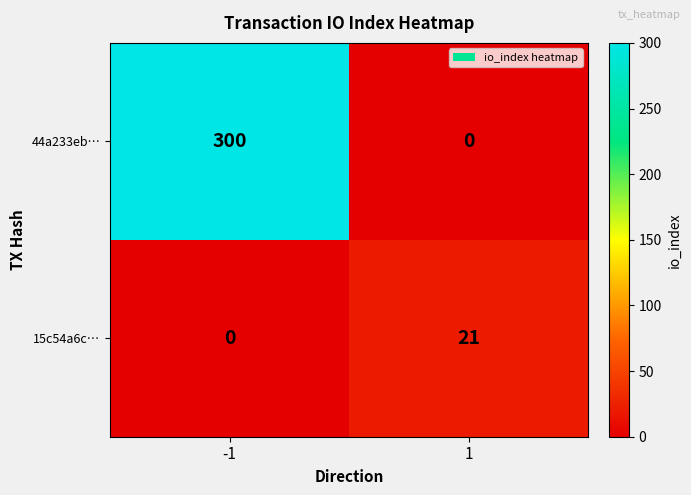

What is the difference between the maximum and minimum values in the 15c54a6c… series?

21